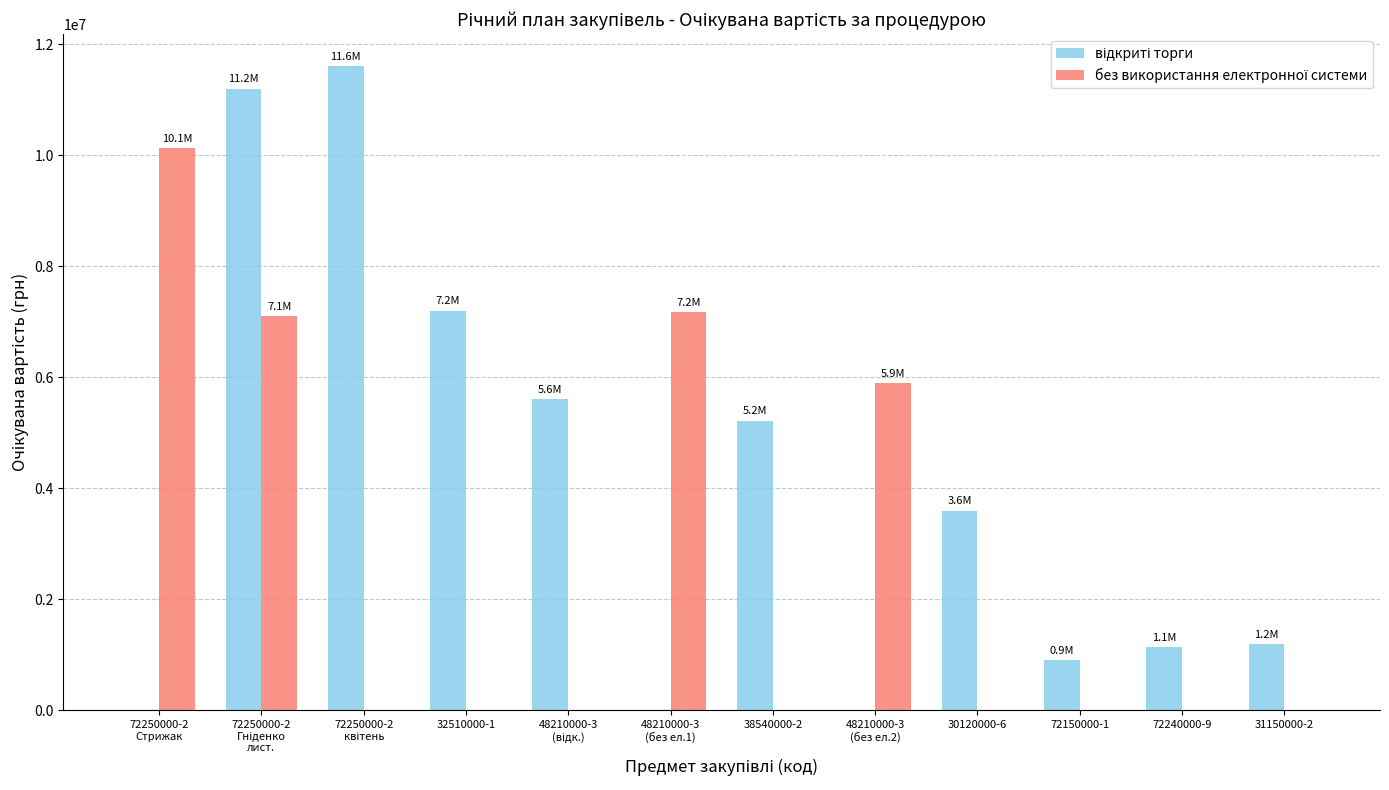

What is the average value of the без використання електронної системи series?

2525500